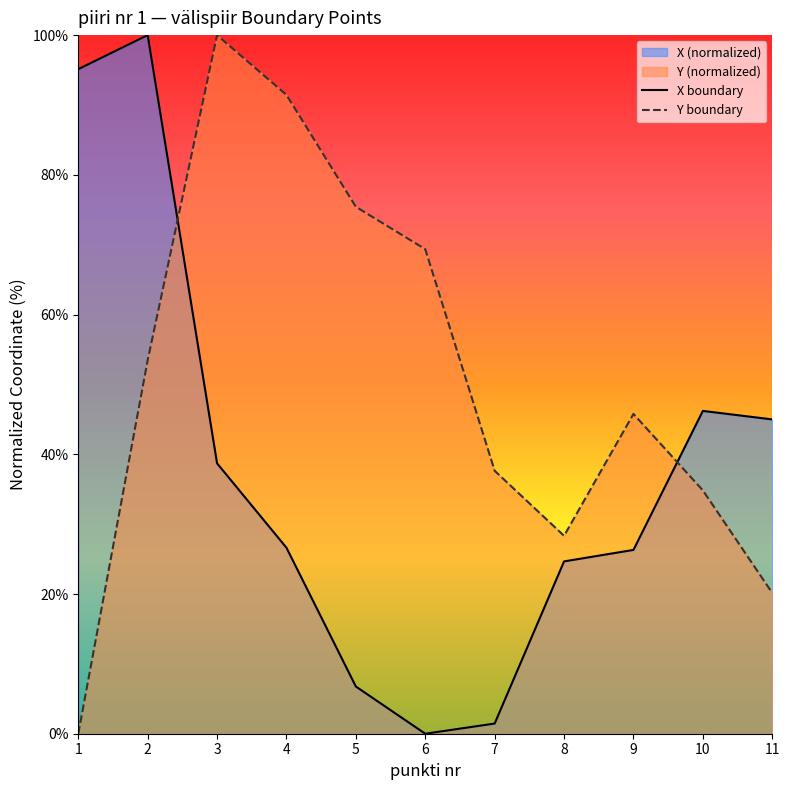

List the series in order of their overall mean, highest first.

Y boundary, X boundary